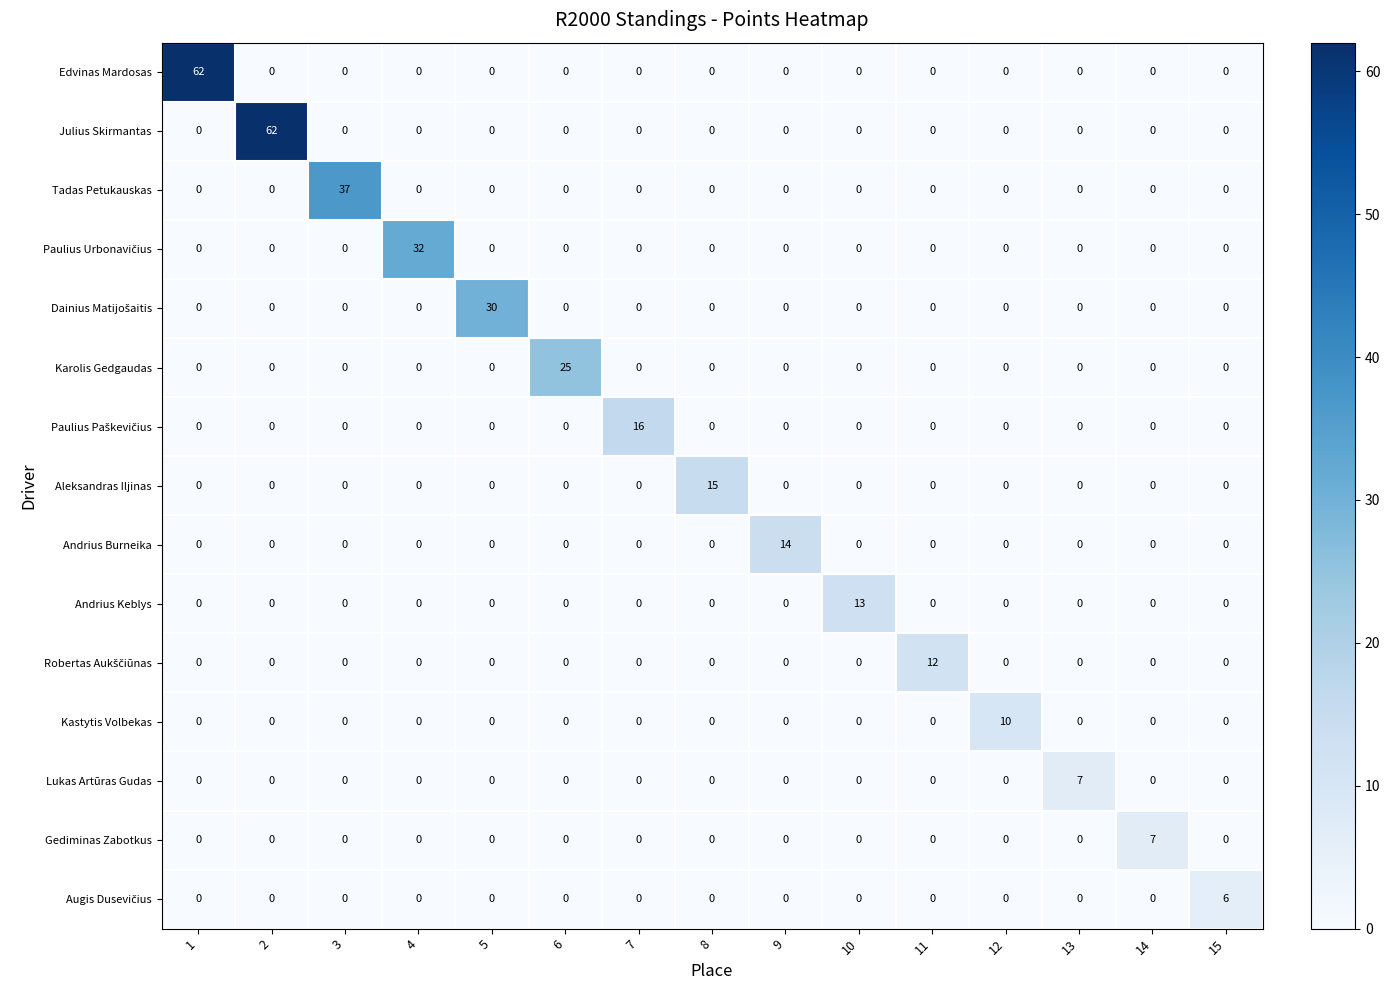

How many Gediminas Zabotkus values are between 0 and 1?

14